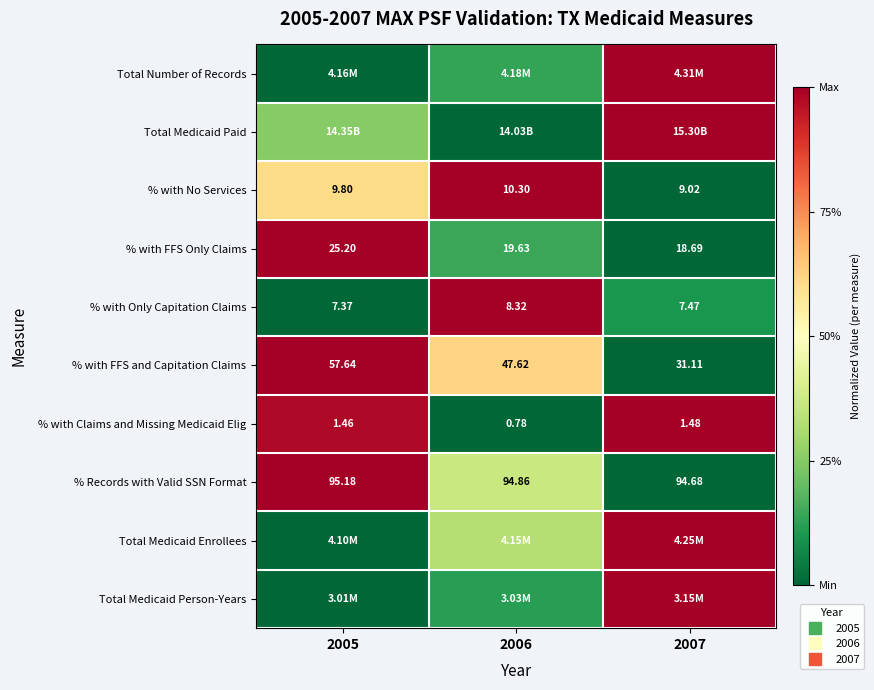

List the labels in order of Total Medicaid Paid value, smallest first.

2006, 2005, 2007